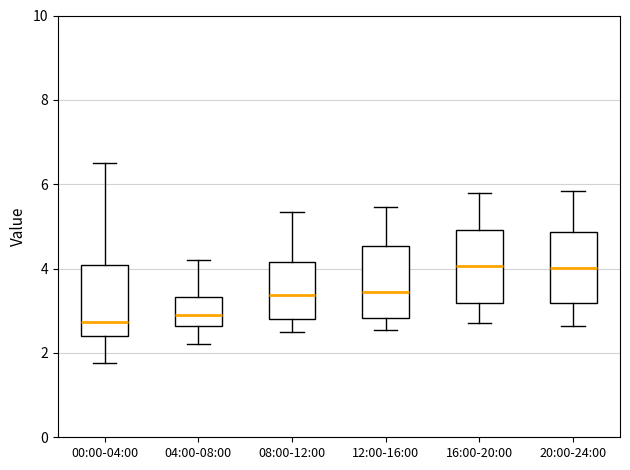

Where does the upper whisker of the box for 20:00-24:00 end on the y-axis? The values are not printed on the chart, so give them approximately, as read against the axis.

5.8